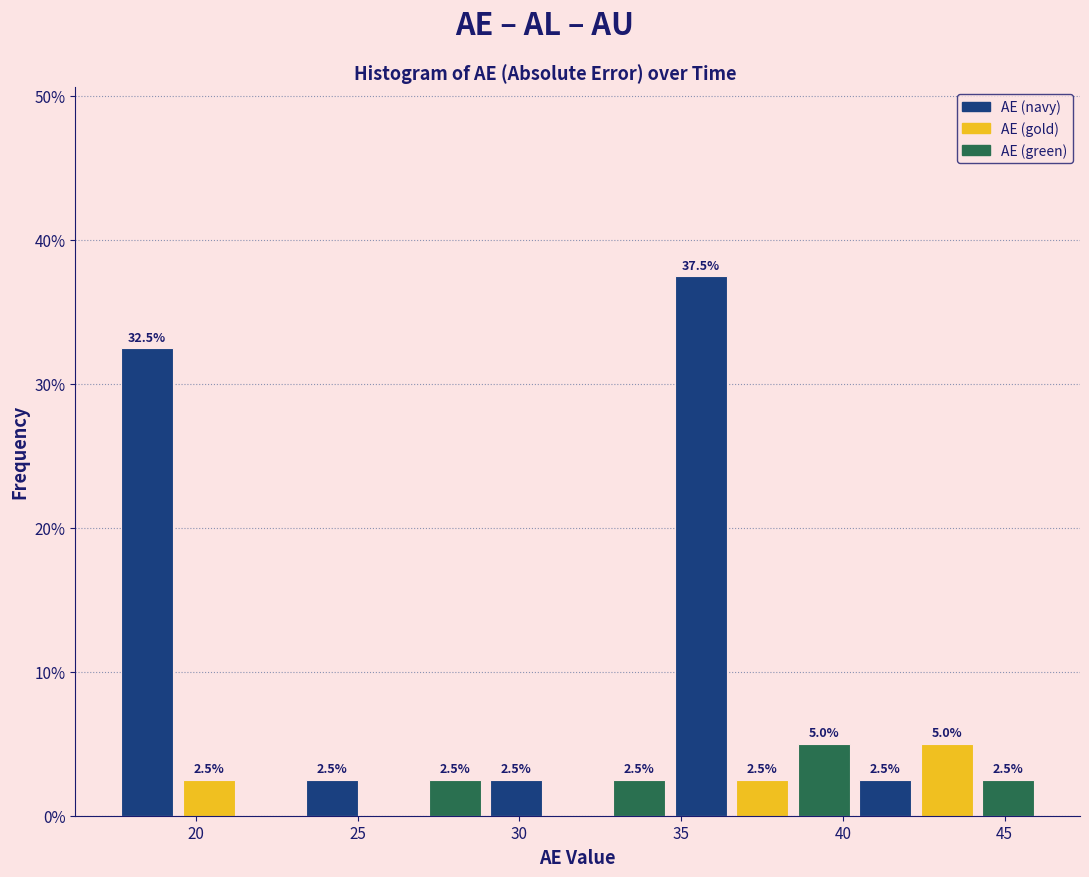

Around what value on the x-axis is the tallest bar? Give the approximate position of its centre, as read against the axis.

35.5